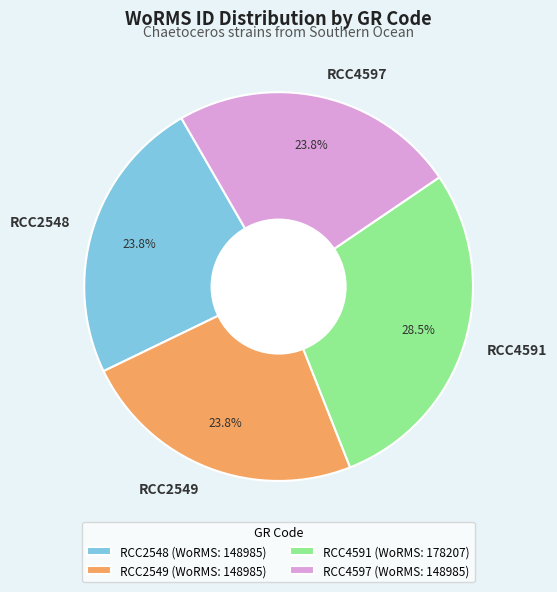

To the nearest percent, what percentage of the pie is RCC4597?

24%